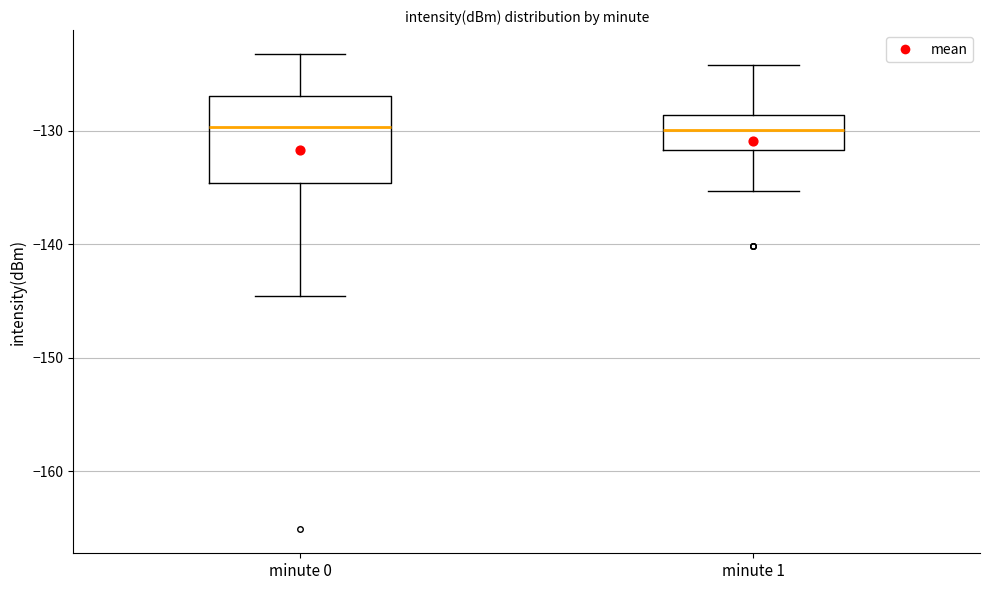

Reading left to right, transcribe this box plot: for each box, give where its median line is, the range the box spans, and where its two whiskers end, as read against the y-axis. The values are not printed on the chart, so give them approximately, as read against the axis.

minute 0: median -130, box -135 to -127, whiskers -145 to -123
minute 1: median -130, box -132 to -129, whiskers -135 to -124